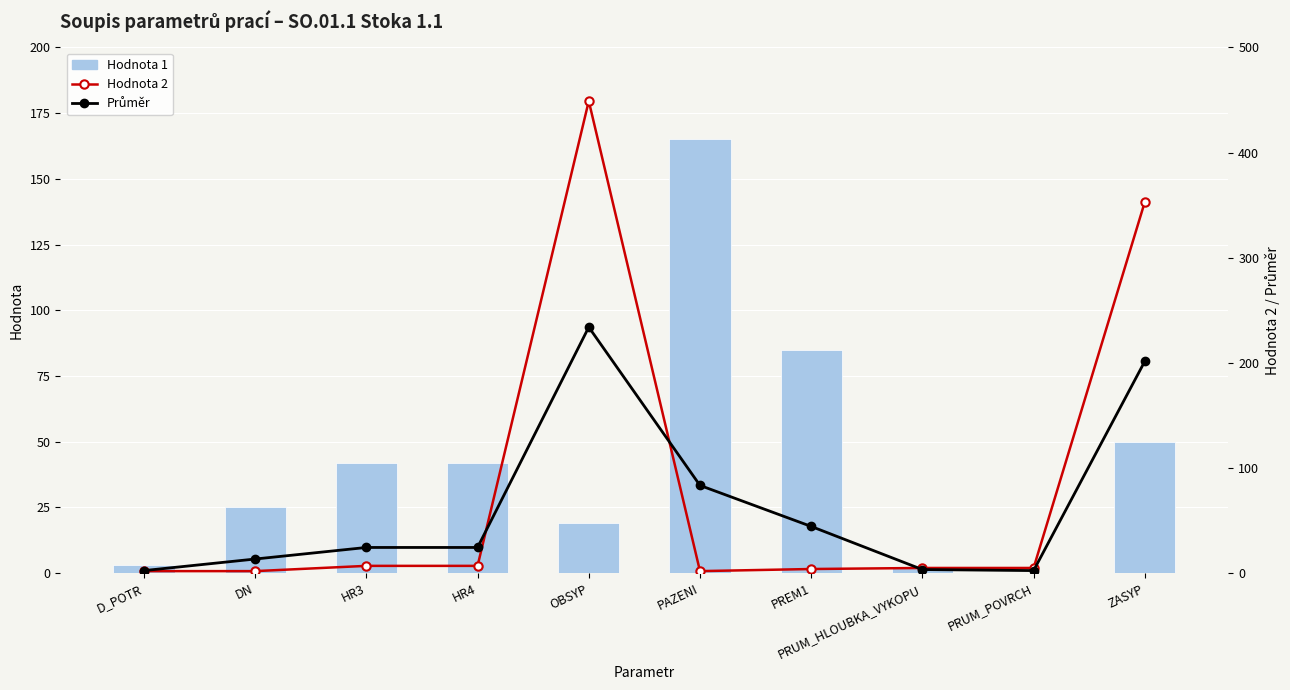

Which series has the largest total across all categories?

Hodnota 2